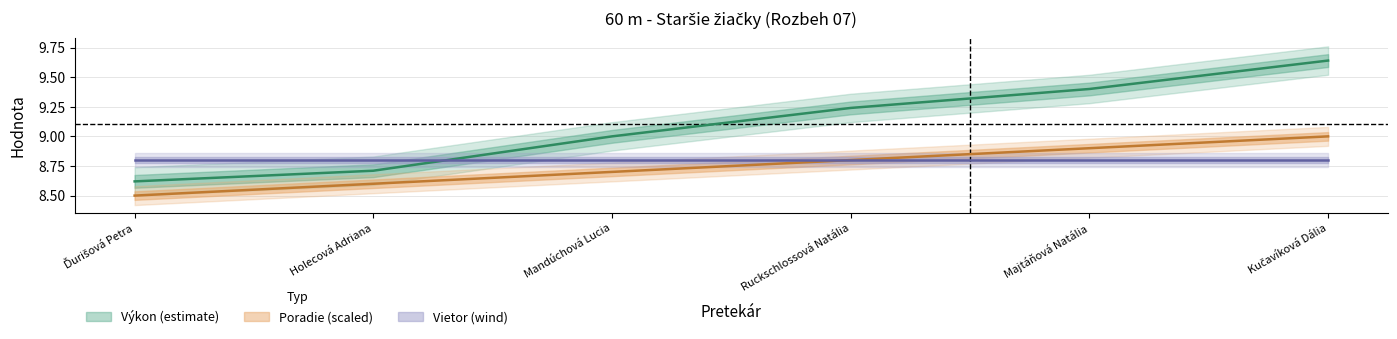

What is the sum of the Poradie values at Mandúchová Lucia and Ruckschlossová Natália?

17.5